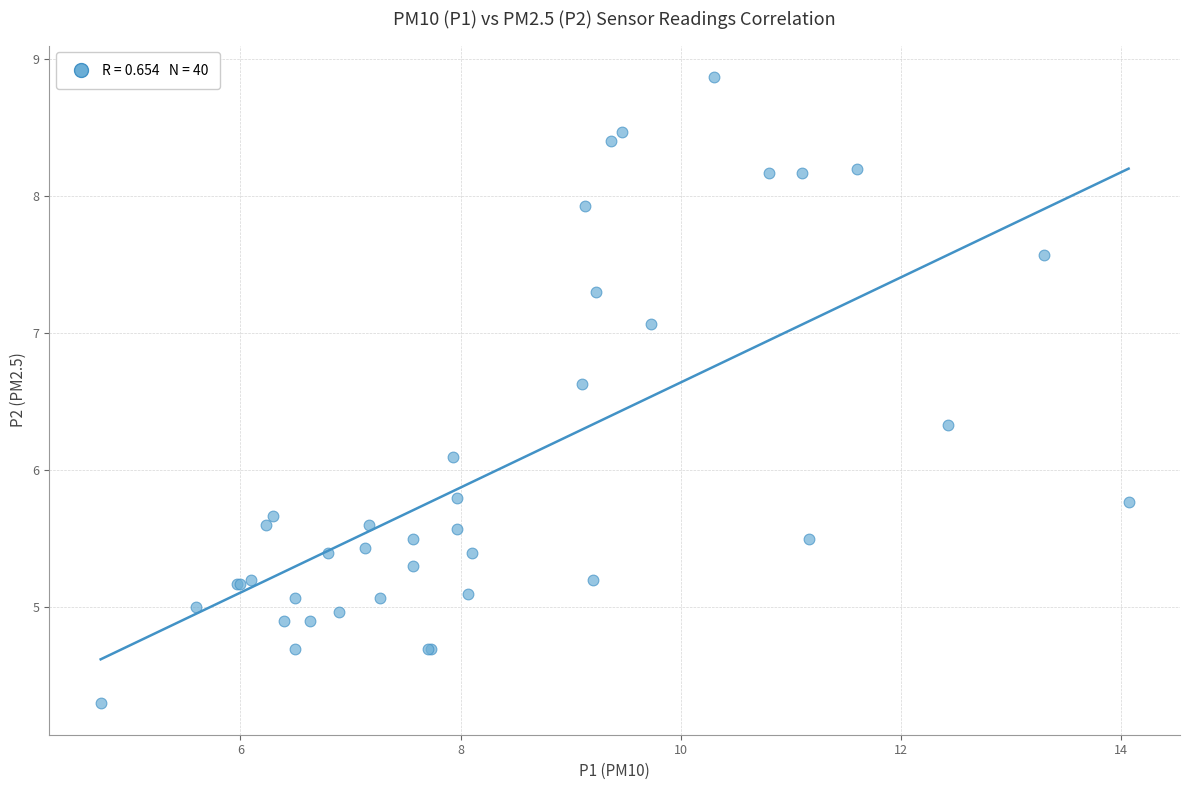

What Y value in the scatter plot is closest to 6?

6.1